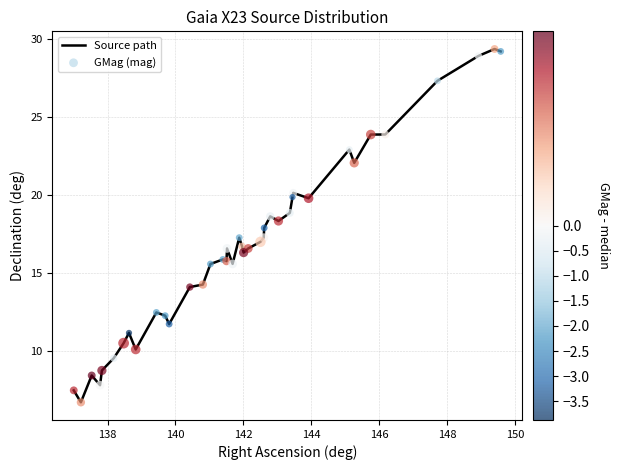

What is the minimum value shown in the chart?

6.7